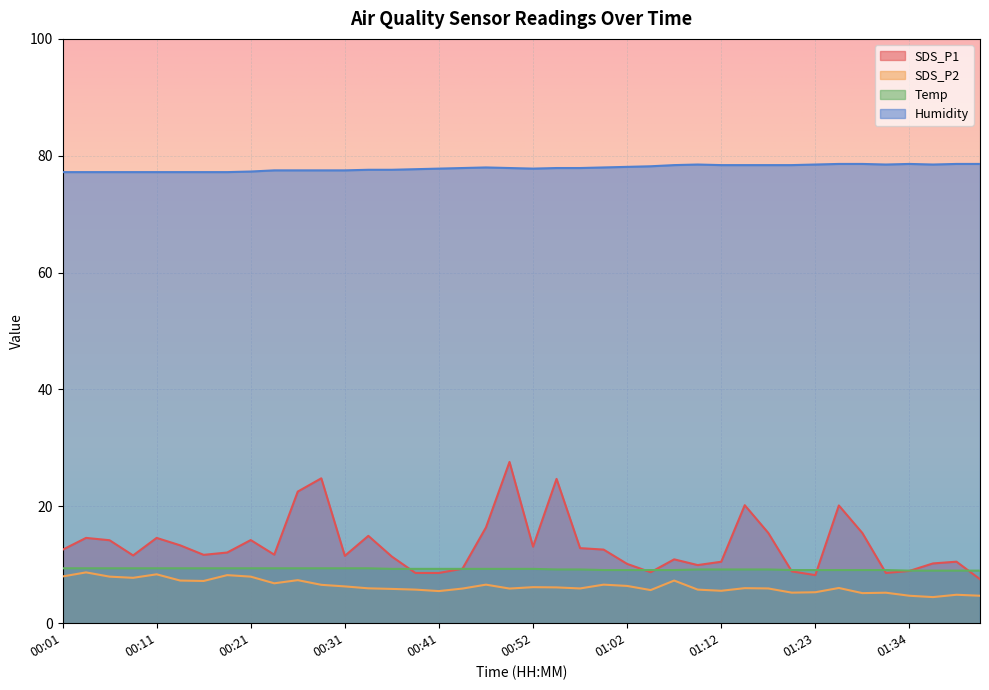

What is the label of the 28th point from the right?

00:31